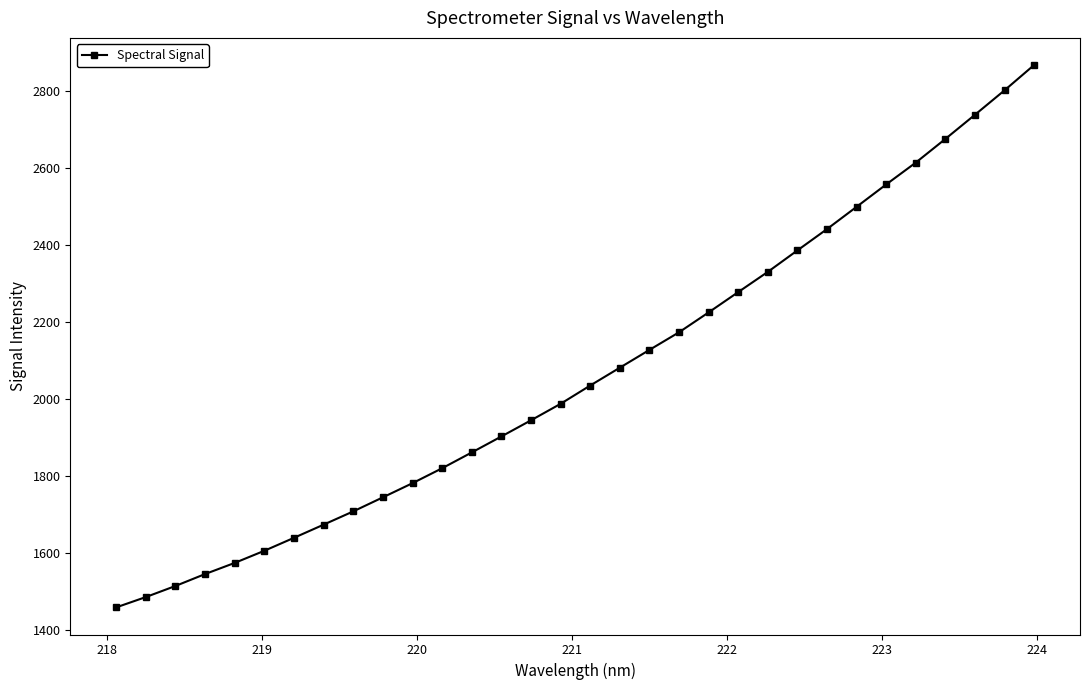

True or false: the data has more than 2 interior local peaks.

False